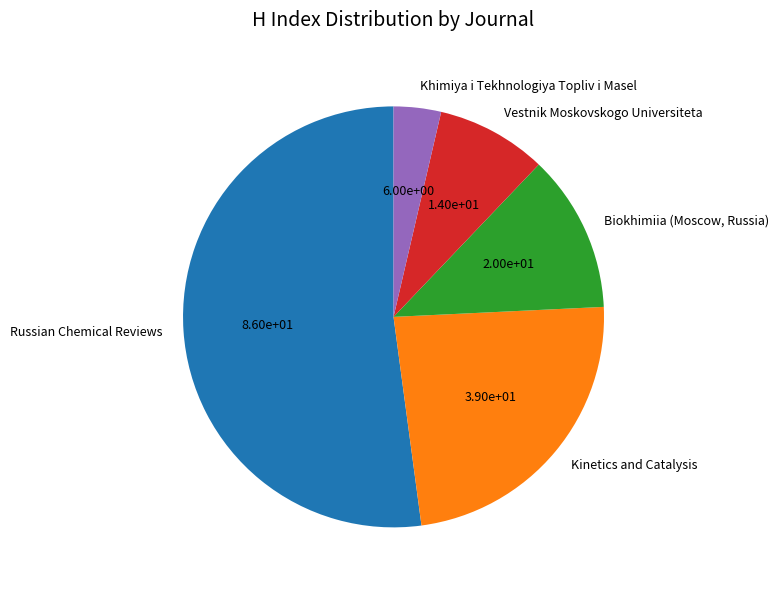

The Vestnik Moskovskogo Universiteta slice represents 17% of the pie. True or false?

False